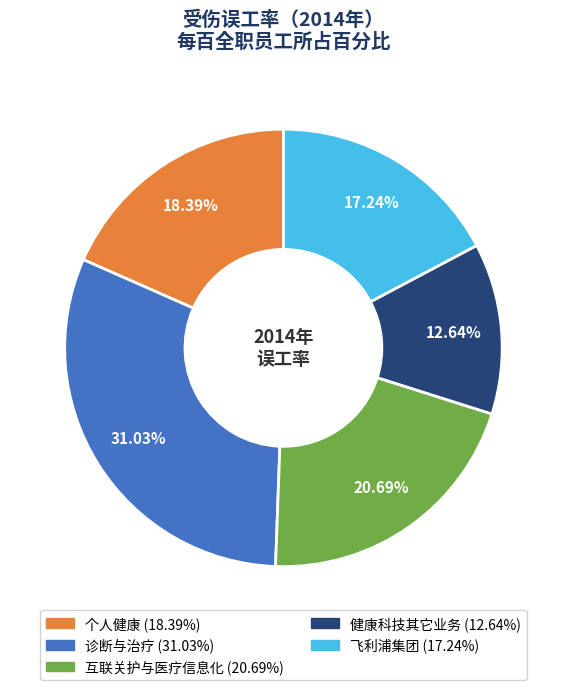

What is the largest slice in the pie chart?

诊断与治疗